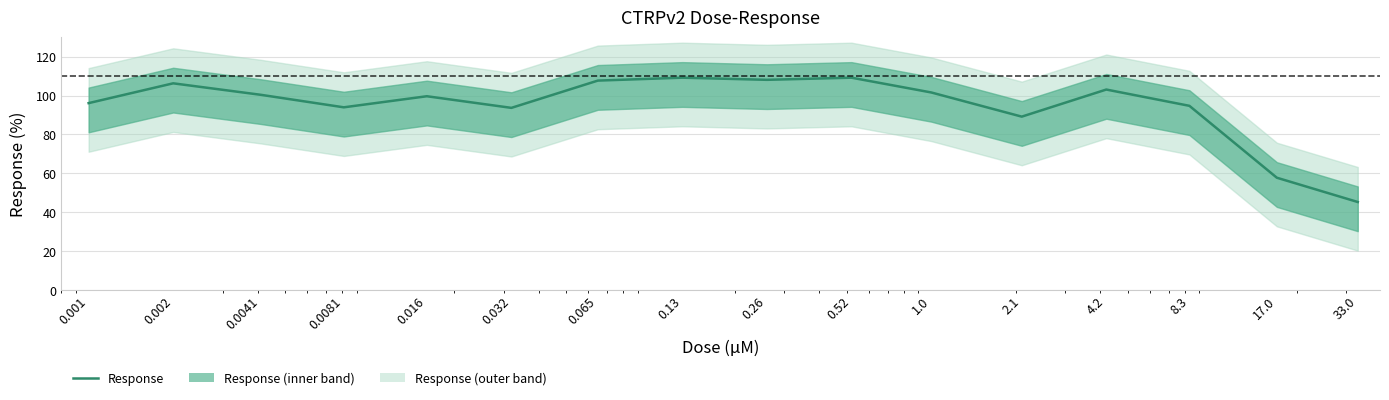

At which label does the data first exceed 100?

0.002